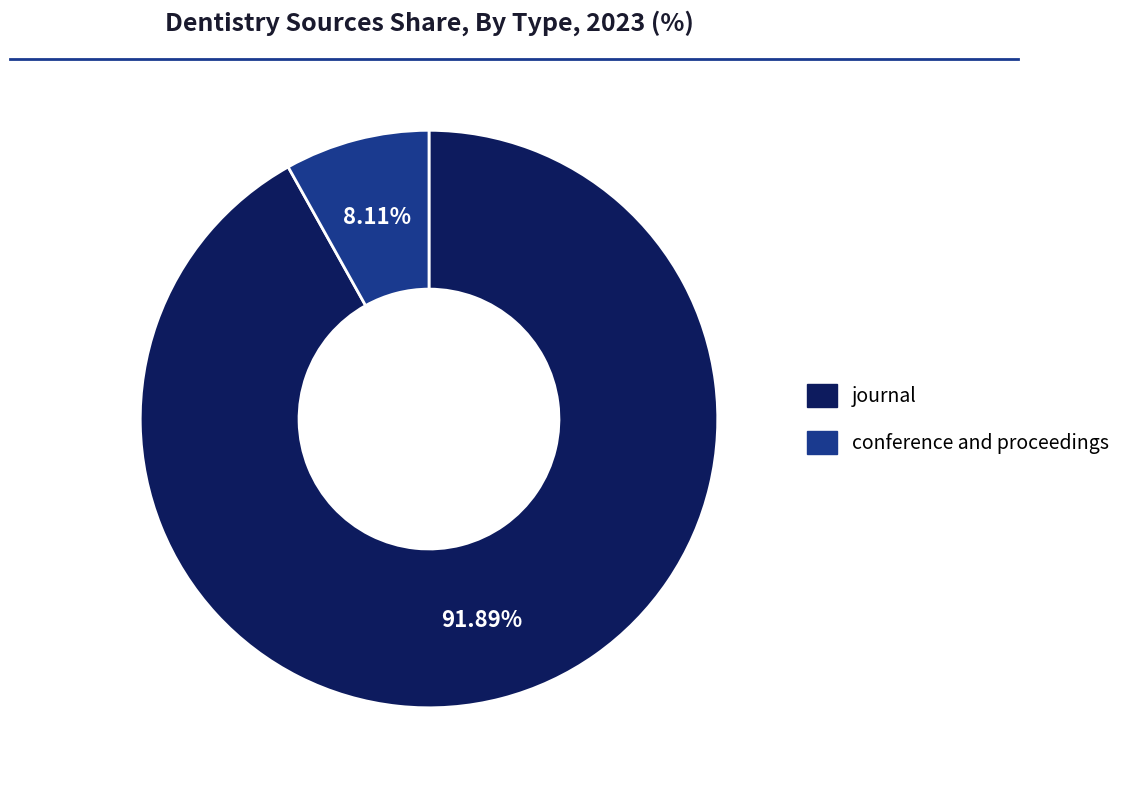

What is the smallest slice in the pie chart?

conference and proceedings